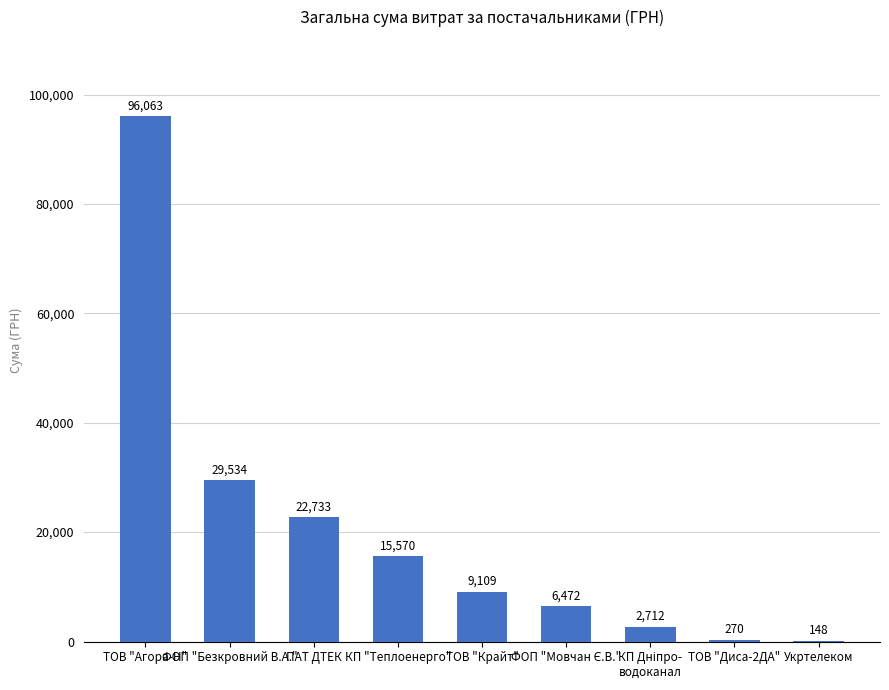

What is the sum of all values?

182611.0